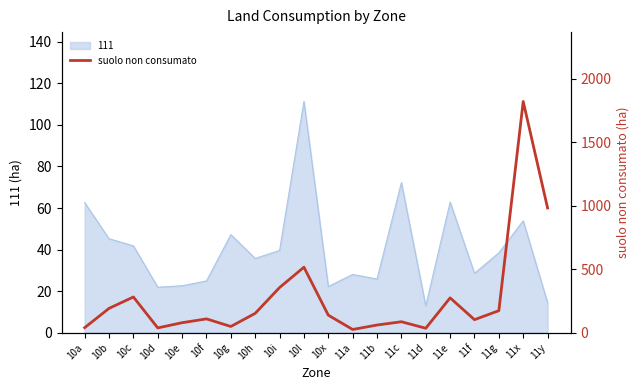

At which label is the value closest to 922?

11y